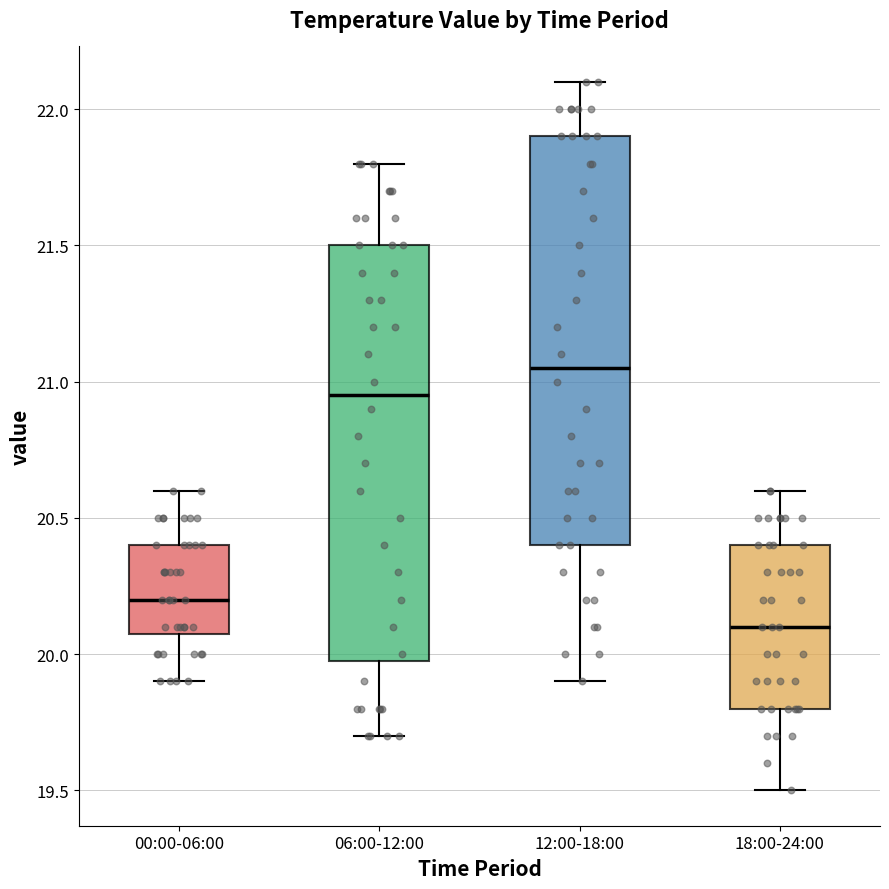

Where does the upper whisker of the box for 12:00-18:00 end on the y-axis? The values are not printed on the chart, so give them approximately, as read against the axis.

22.10